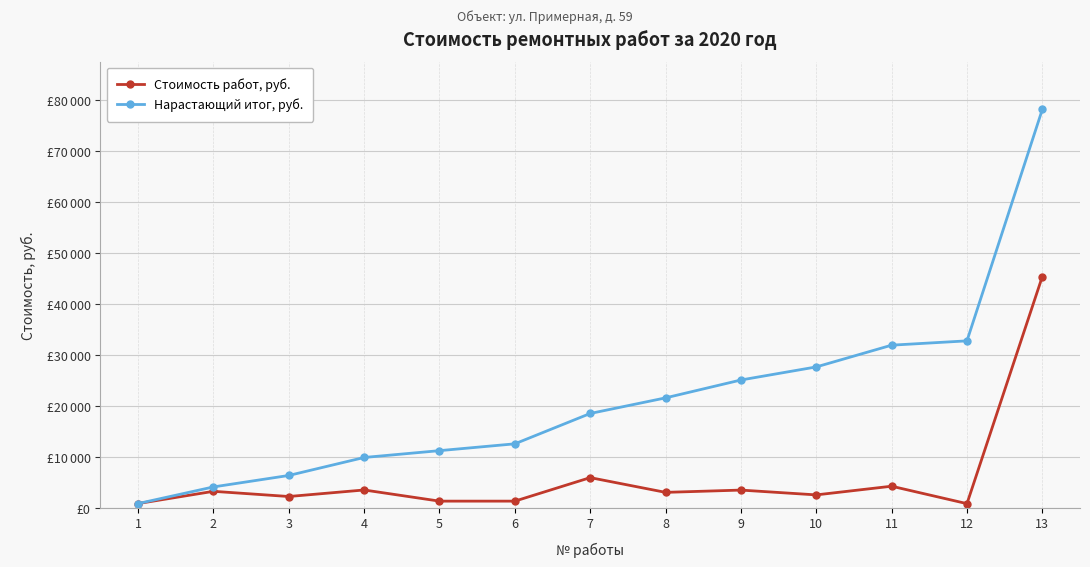

Is it true that Нарастающий итог, руб. equals 3702.7 at 6?

False